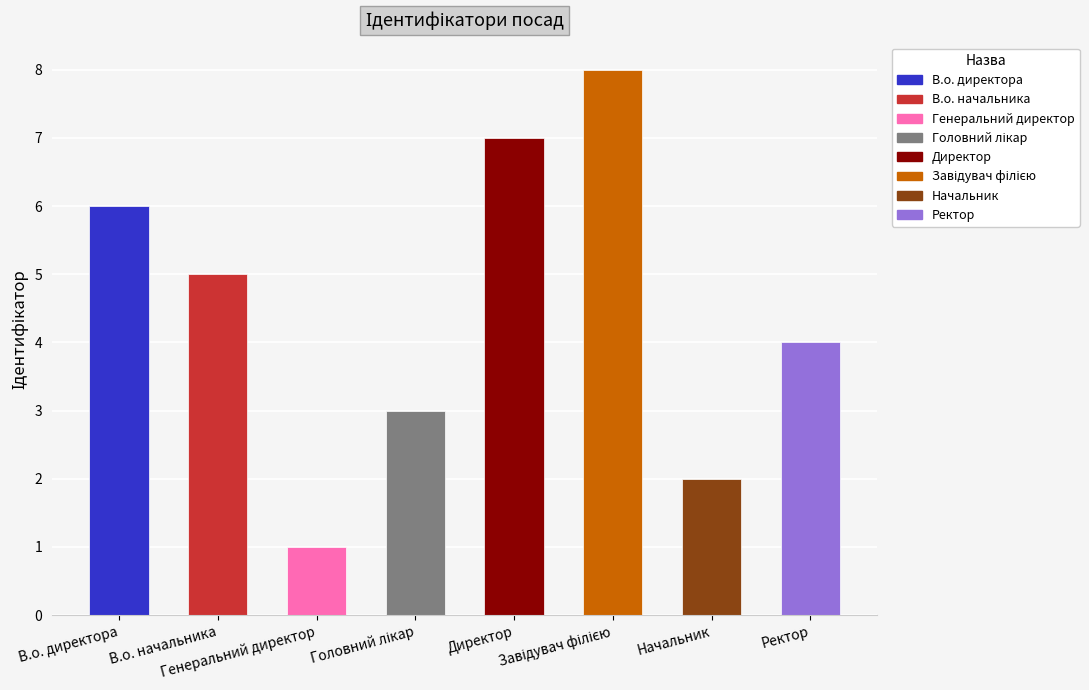

Reading right to left, list all the values displayed in this chart.

Ректор=4	Начальник=2	Завідувач філією=8	Директор=7	Головний лікар=3	Генеральний директор=1	В.о. начальника=5	В.о. директора=6